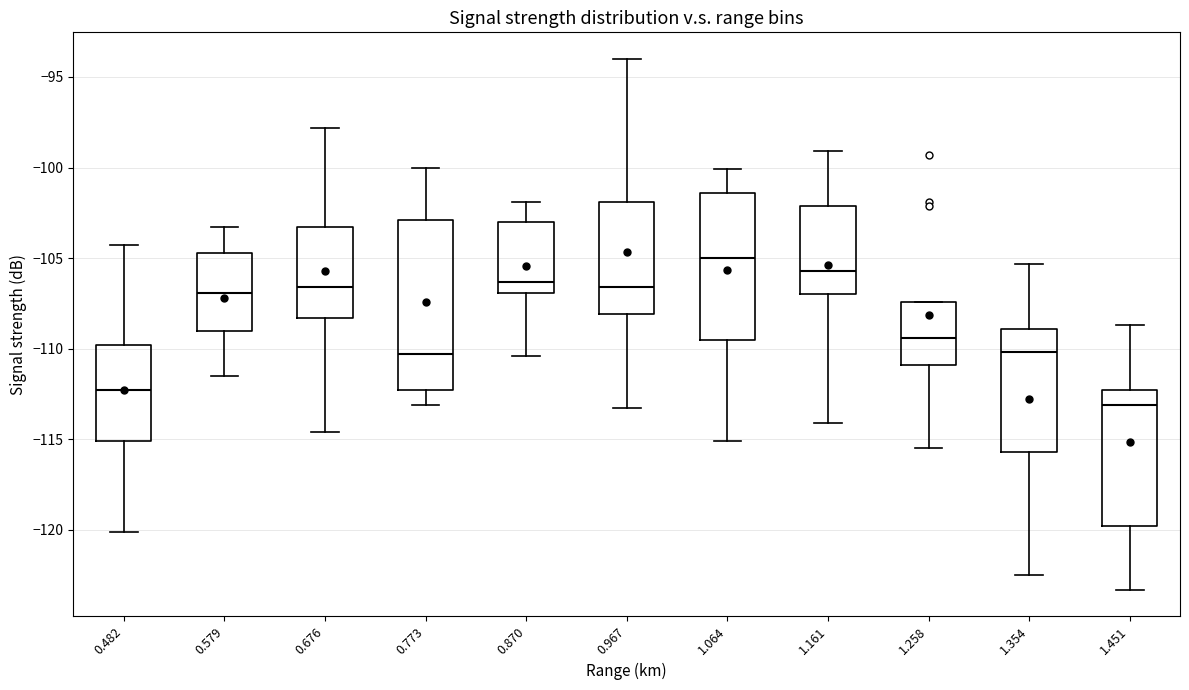

Reading left to right, read every box against the y-axis: the position of its median line, the range the box covers, and the ends of its whiskers. The values are not printed on the chart, so give them approximately, as read against the axis.

0.482: median -112.5, box -115.0 to -110.0, whiskers -120.0 to -104.5
0.579: median -107.0, box -109.0 to -104.5, whiskers -111.5 to -103.5
0.676: median -106.5, box -108.5 to -103.5, whiskers -114.5 to -98.0
0.773: median -110.5, box -112.5 to -103.0, whiskers -113.0 to -100.0
0.870: median -106.5, box -107.0 to -103.0, whiskers -110.5 to -102.0
0.967: median -106.5, box -108.0 to -102.0, whiskers -113.5 to -94.0
1.064: median -105.0, box -109.5 to -101.5, whiskers -115.0 to -100.0
1.161: median -105.5, box -107.0 to -102.0, whiskers -114.0 to -99.0
1.258: median -109.5, box -111.0 to -107.5, whiskers -115.5 to -107.5
1.354: median -110.0, box -115.5 to -109.0, whiskers -122.5 to -105.5
1.451: median -113.0, box -120.0 to -112.5, whiskers -123.5 to -108.5